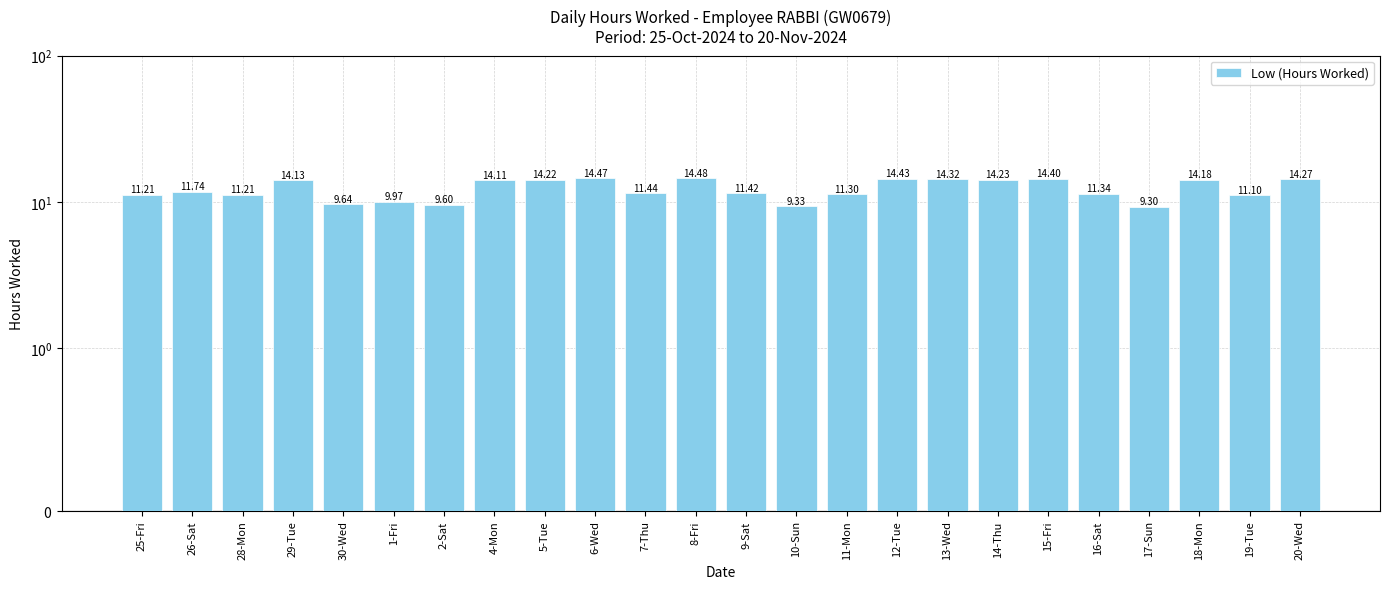

Reading left to right, extract all data points from this chart.

11.2	11.7	11.2	14.1	9.6	10.0	9.6	14.1	14.2	14.5	11.4	14.5	11.4	9.3	11.3	14.4	14.3	14.2	14.4	11.3	9.3	14.2	11.1	14.3